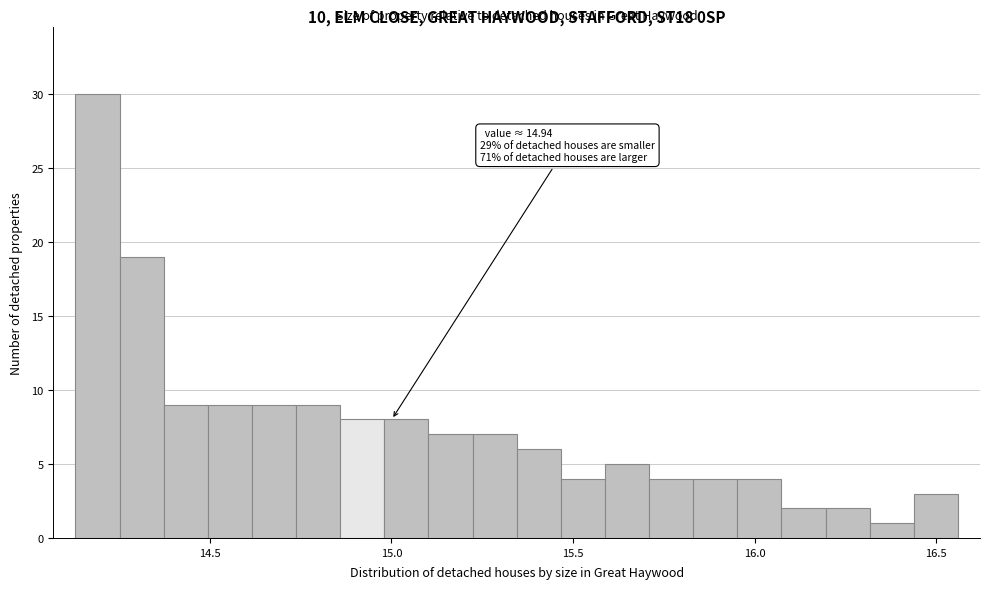

Read against the x-axis, roughly where is the centre of the tallest bar?

14.20